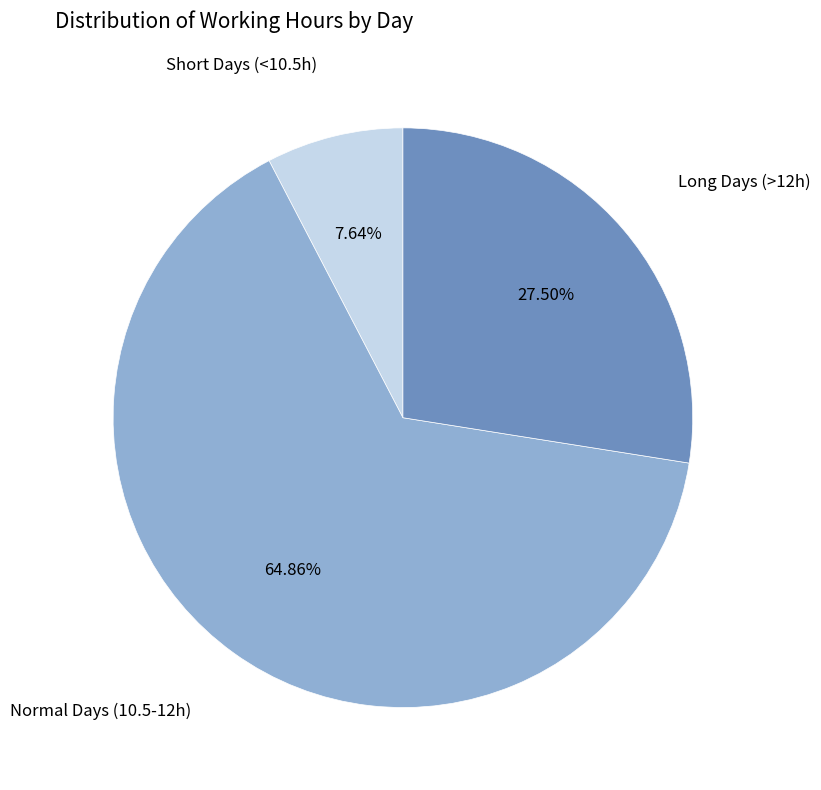

Does any single category account for the majority?

Yes